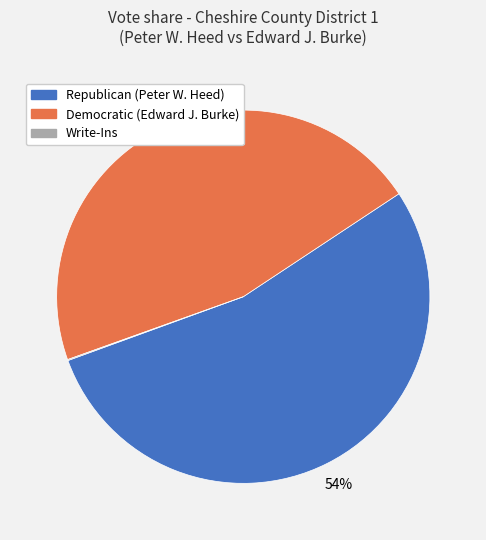

Is Democratic (Edward J. Burke) the majority of the pie?

No